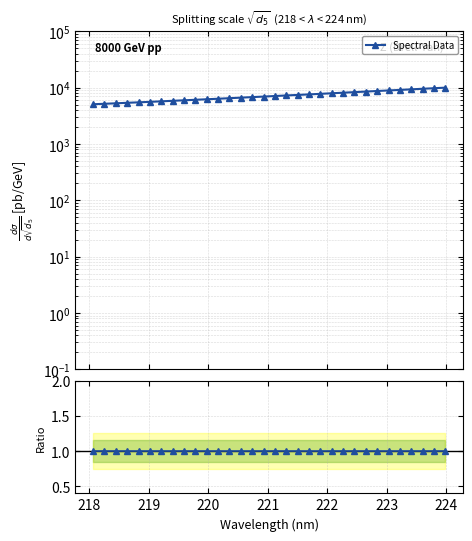

True or false: Spectral Data has more than 1 interior local peaks.

False